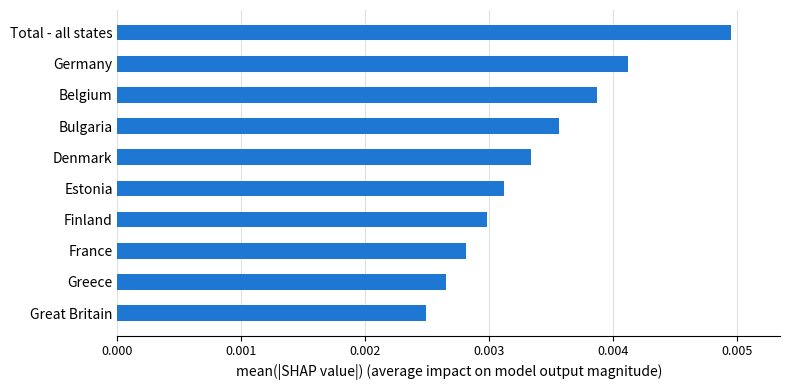

Which label corresponds to the largest value in the chart?

Total - all states